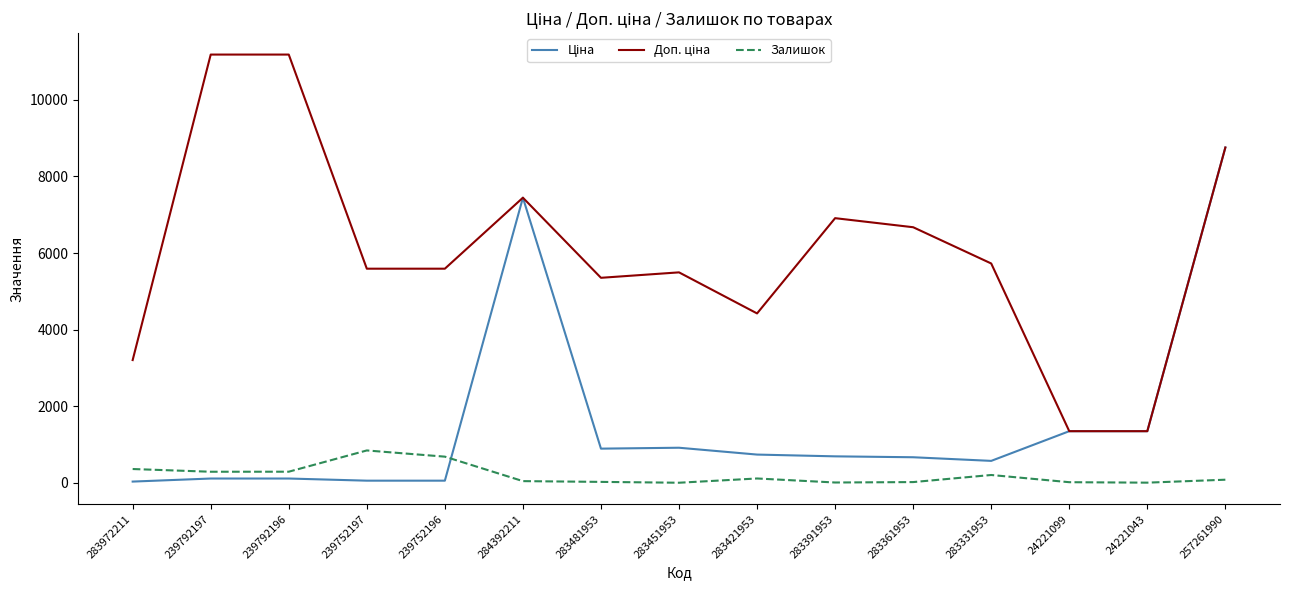

True or false: Залишок has more than 1 points higher than both neighbors.

True